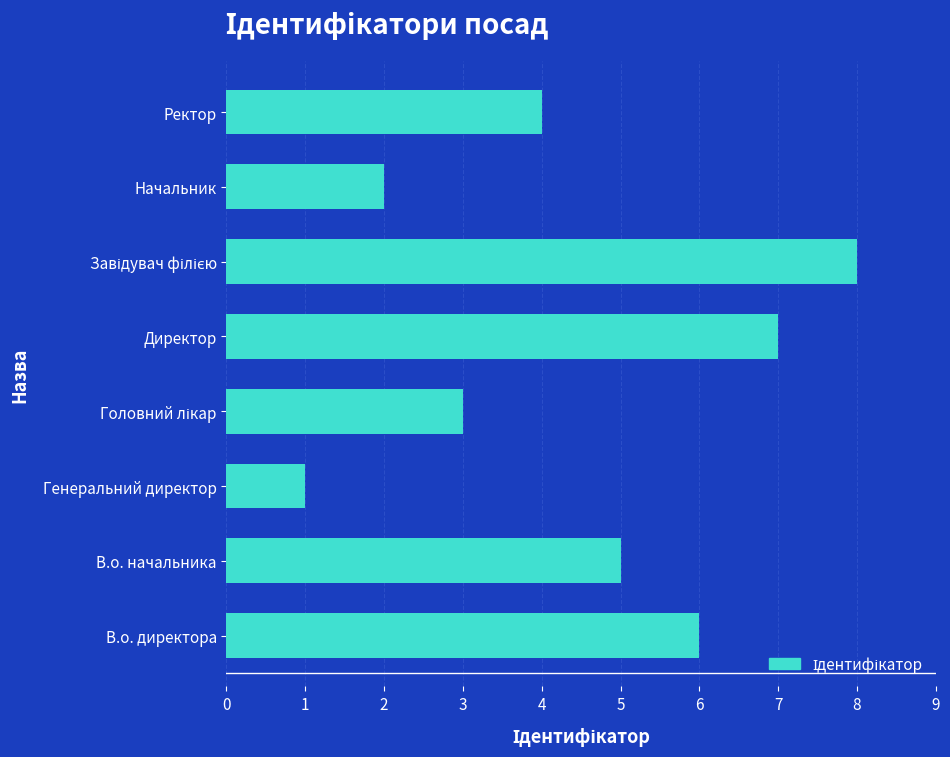

How many data points does each series have?

8